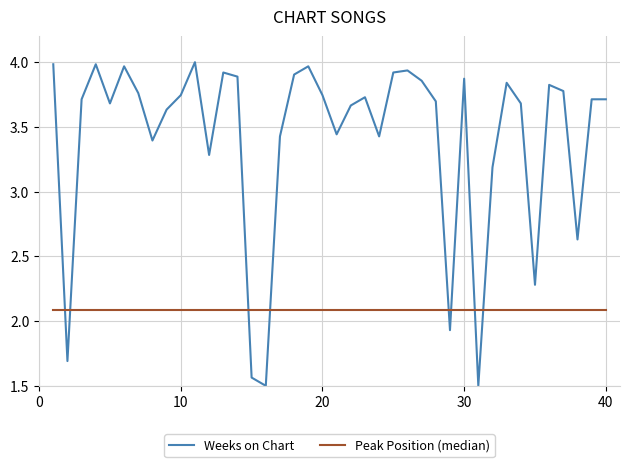

Rank the series by their maximum value, from lowest to highest.

Peak Position (median), Weeks on Chart